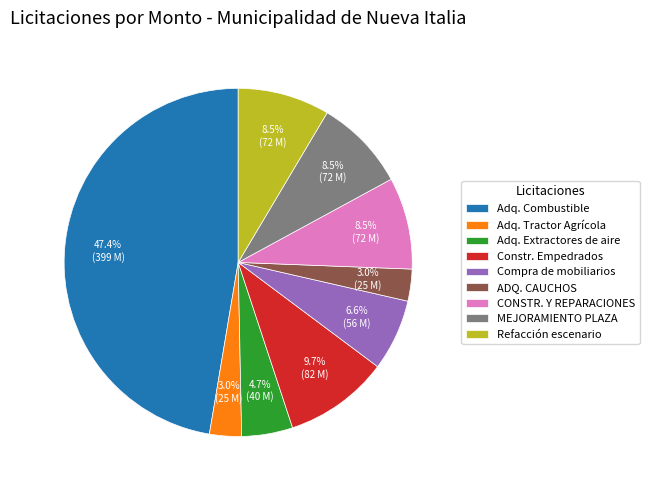

Which has a higher value, CONSTR. Y REPARACIONES or Adq. Combustible?

Adq. Combustible